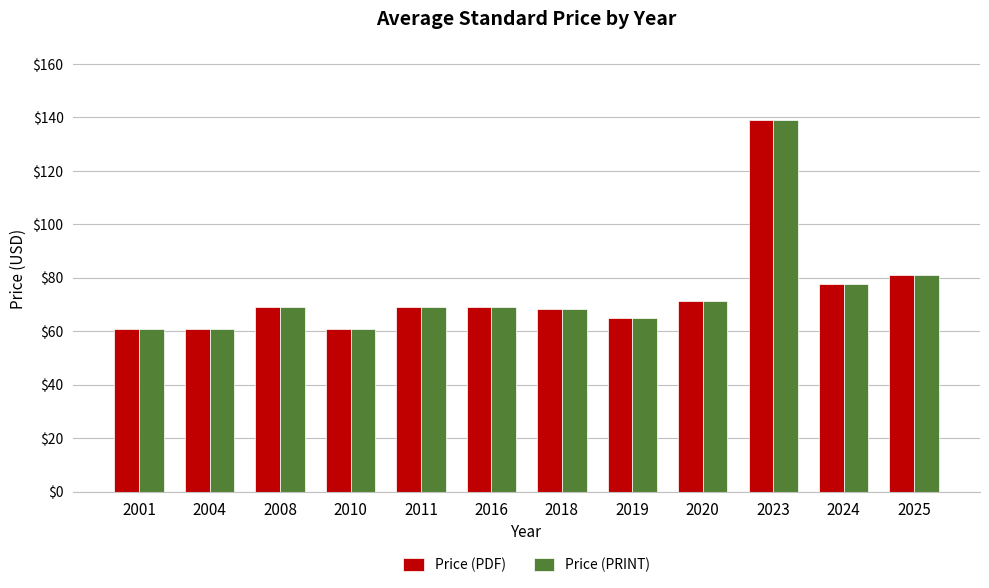

At which category is the sum across all series the highest?

2023